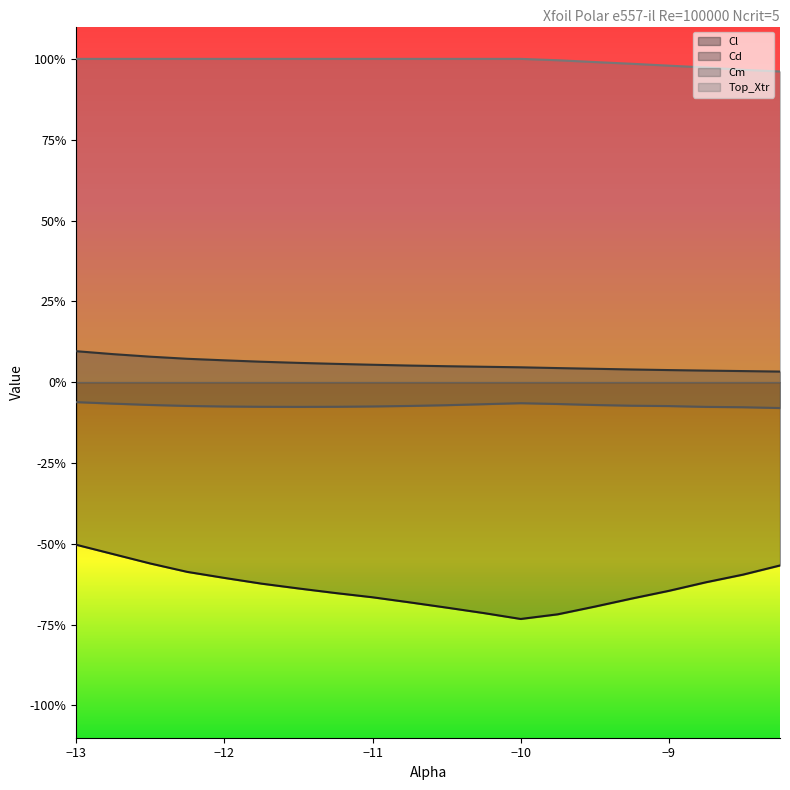

Rank the categories by Cl value from highest to lowest.

-13.0, -12.75, -12.5, -8.25, -12.25, -8.5, -12.0, -8.75, -11.75, -11.5, -9.0, -11.25, -11.0, -9.25, -10.75, -9.5, -10.5, -10.25, -9.75, -10.0